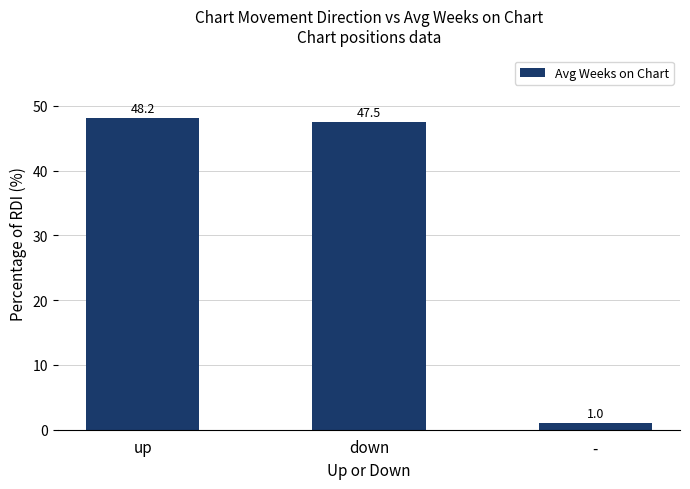

What is the value of the 2nd bar from the left?

47.5